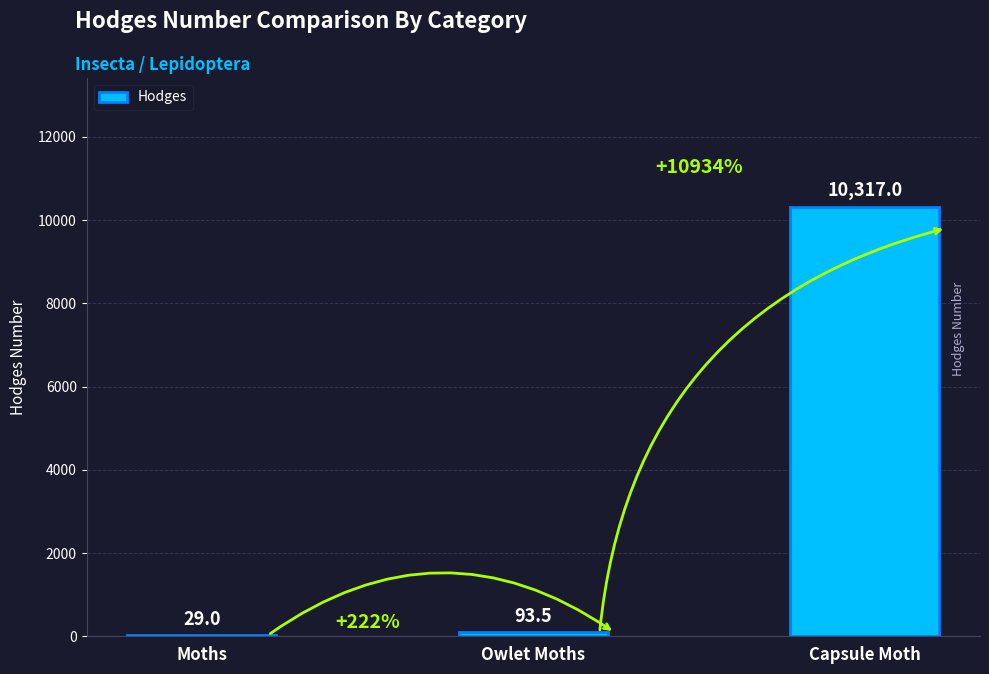

Which has a higher value, Moths or Owlet Moths?

Owlet Moths